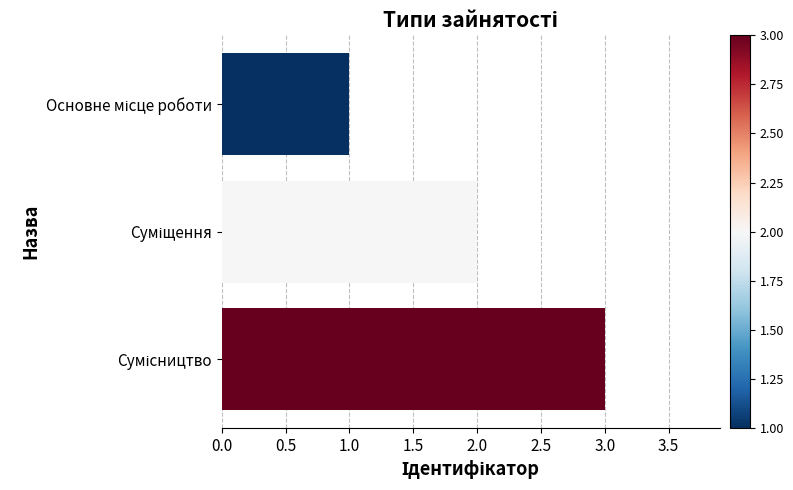

Count the values in the range 1 to 3.

3